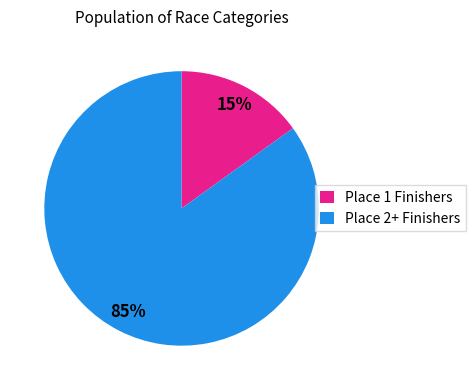

To the nearest percent, what portion does Place 2+ Finishers represent?

85%